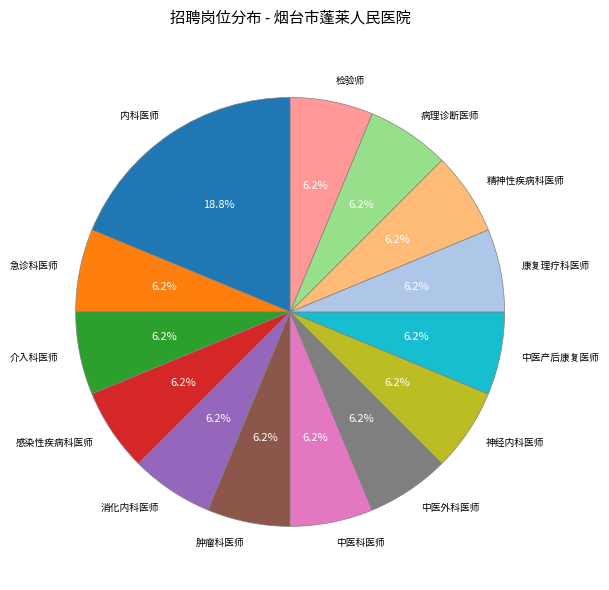

What is the ratio of the value at 中医外科医师 to the value at 肿瘤科医师?

1.0